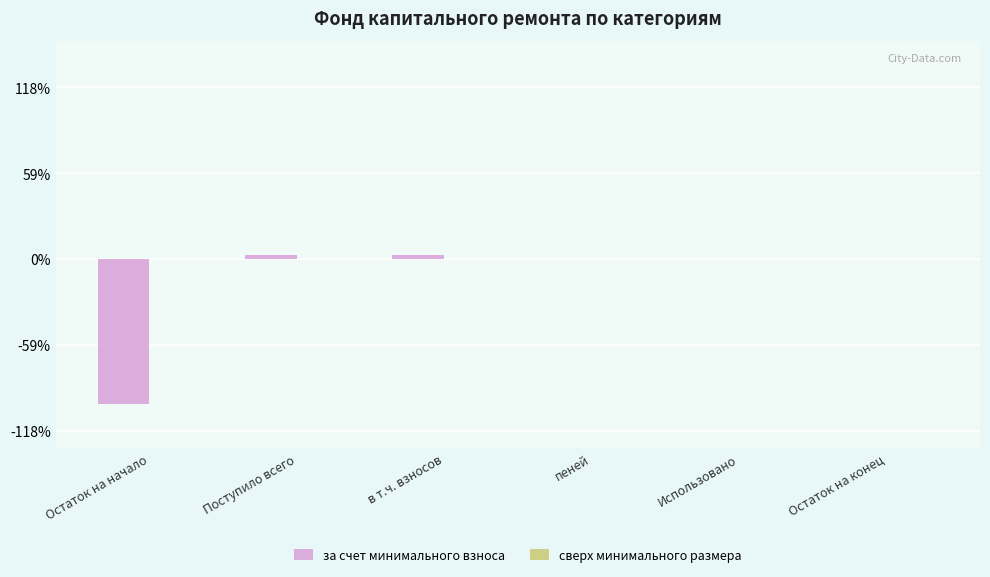

What position from the right is Использовано?

2